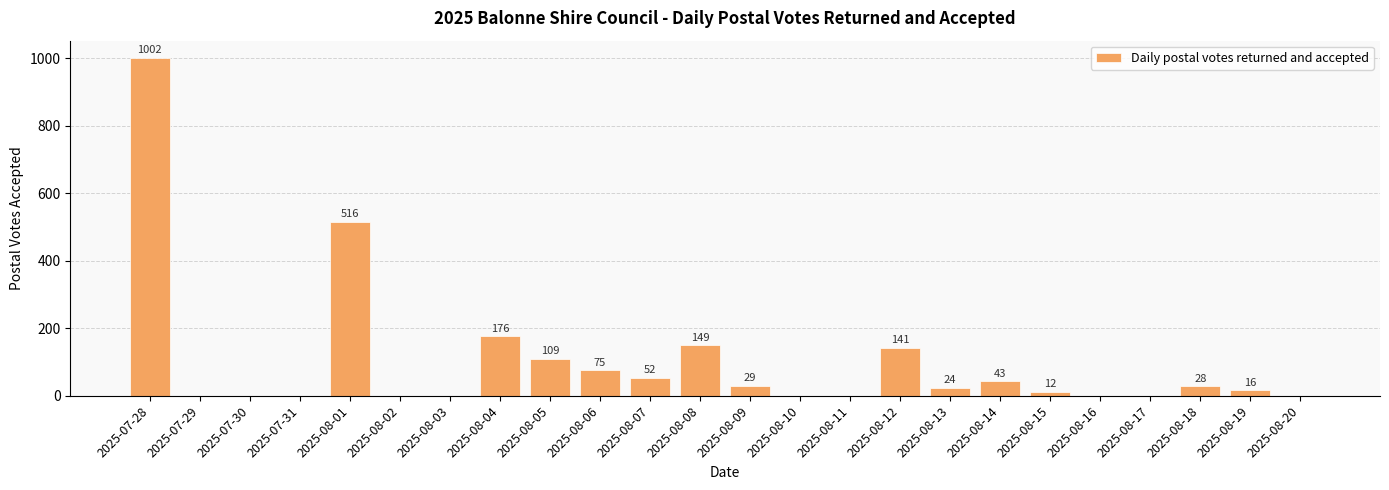

What is the difference between the values at 2025-08-18 and 2025-08-14?

15